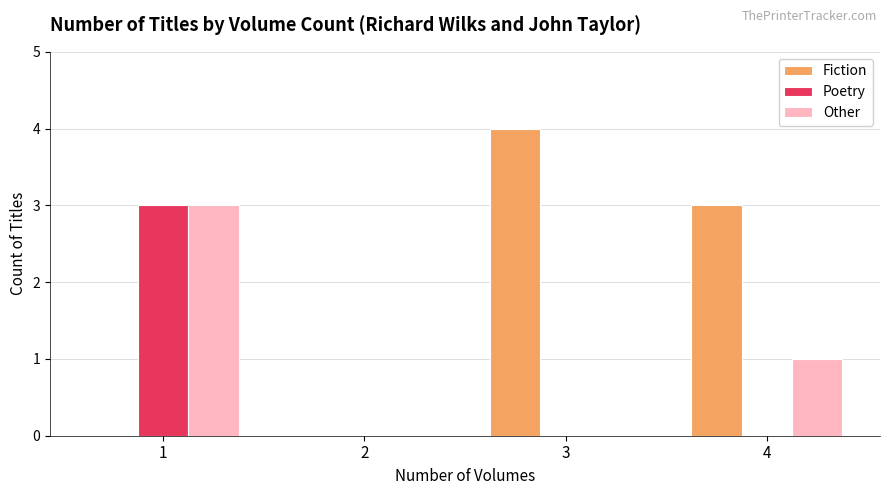

Reading left to right, extract all data points from this chart.

Fiction: 0	0	4	3
Poetry: 3	0	0	0
Other: 3	0	0	1